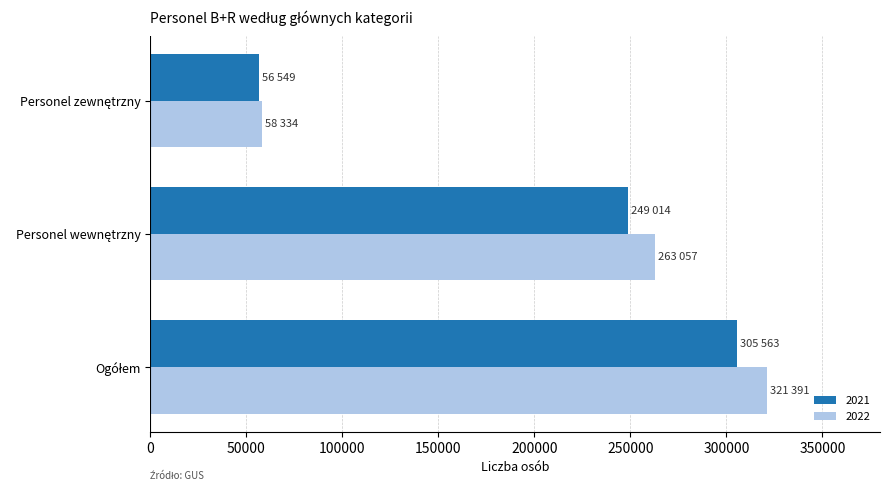

Which series has the widest spread of values?

2022